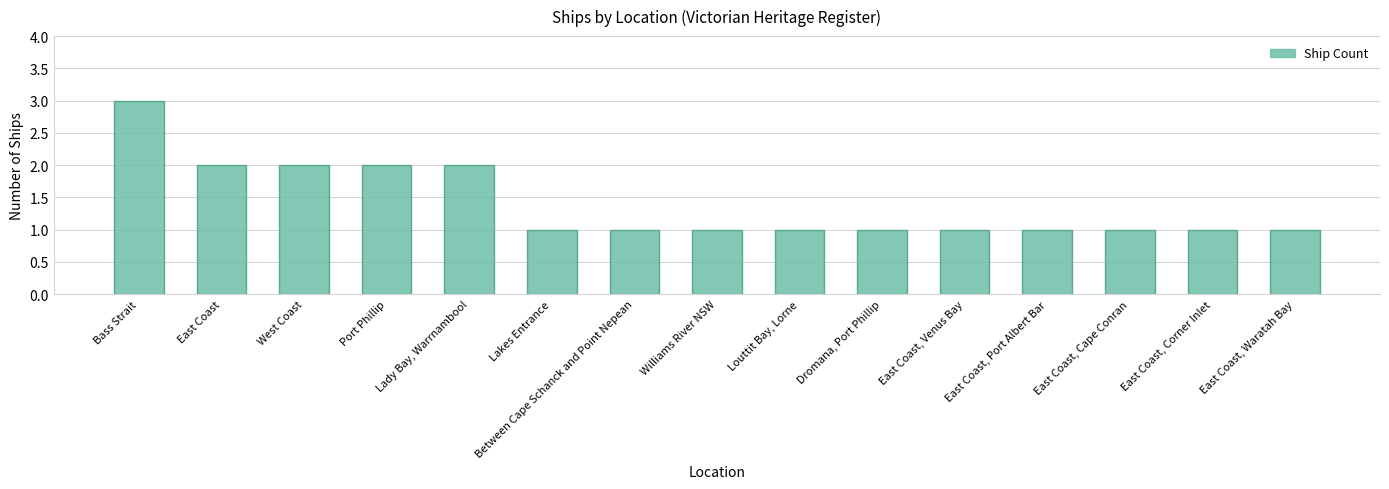

The value at Bass Strait is 3. True or false?

True